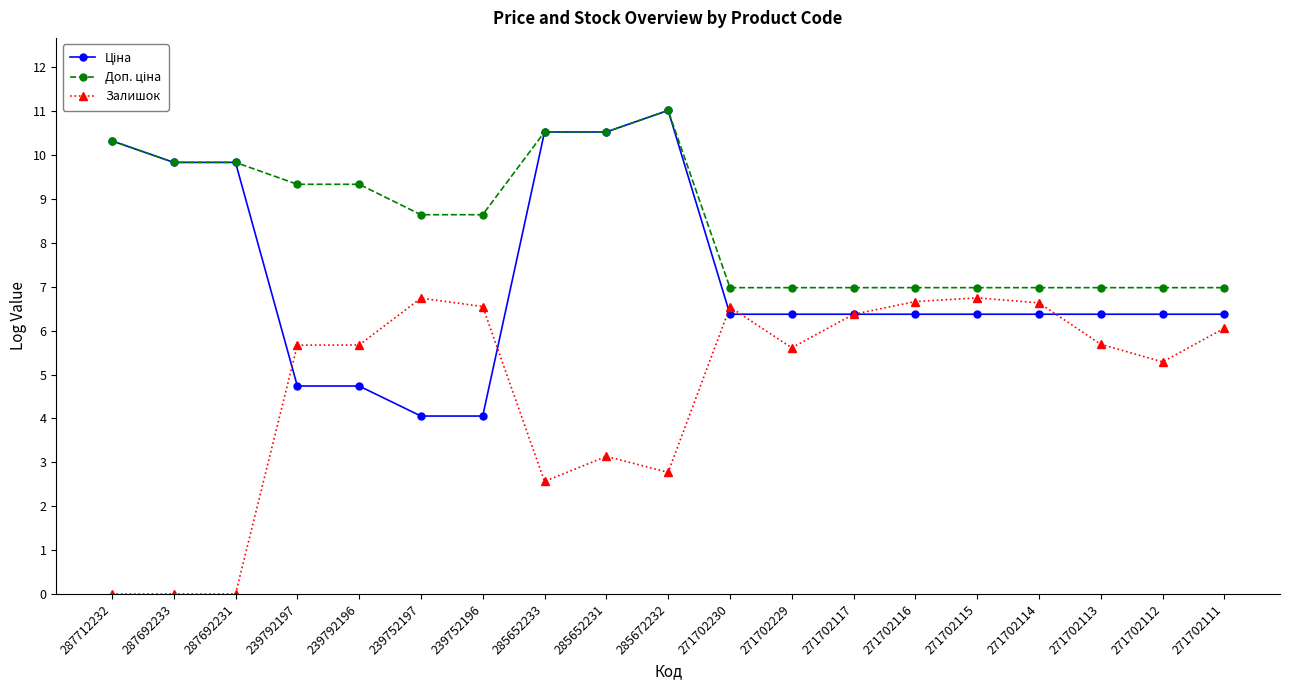

True or false: Залишок has more than 2 points higher than both neighbors.

True